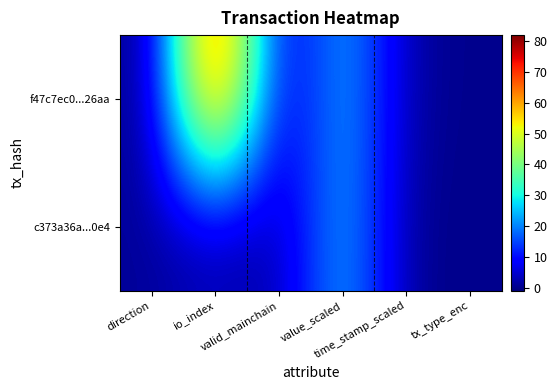

At how many categories does at least one series exceed 58?

1